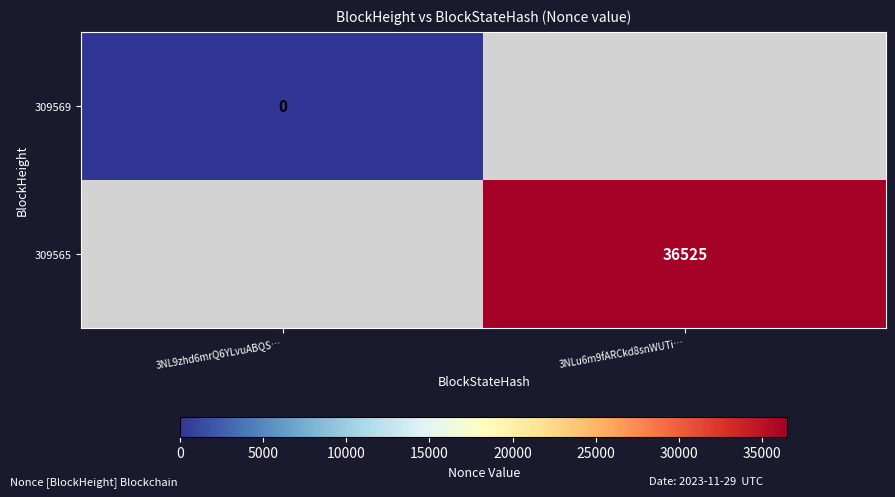

Is it true that 309565 equals 36525 at 3NLu6m9fARCkd8snWUTi…?

True